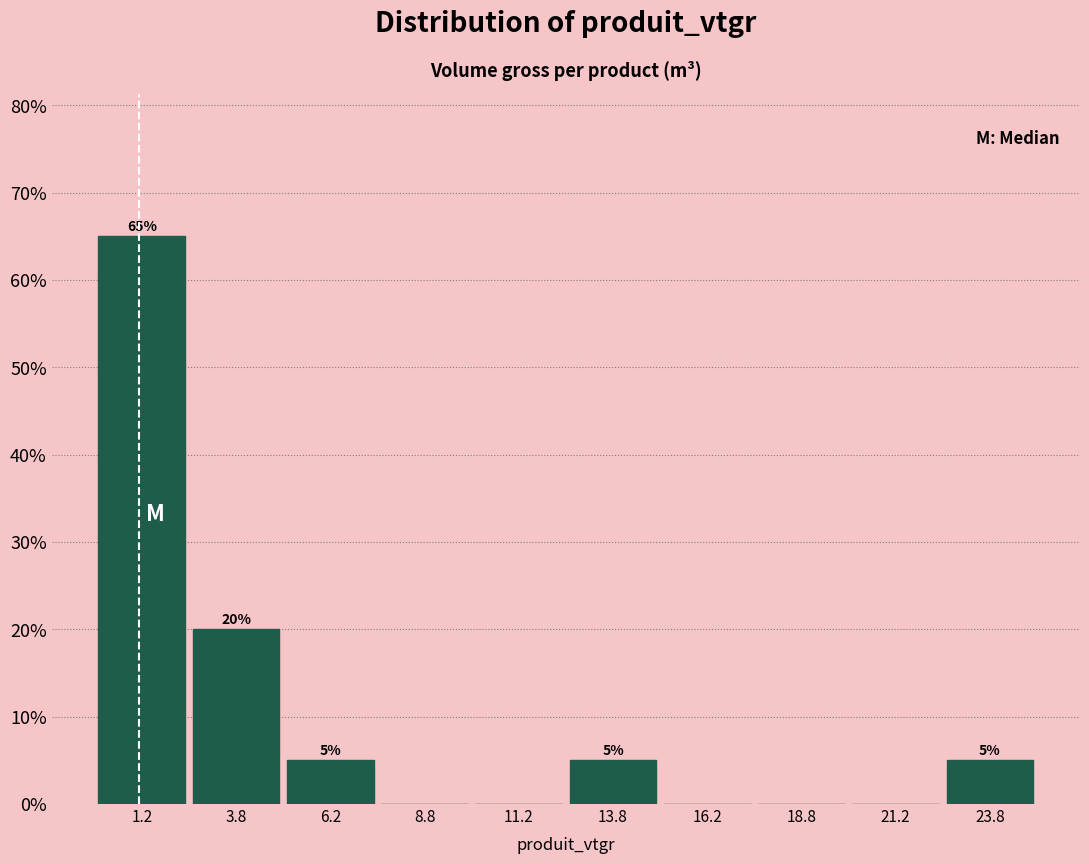

Which range on the x-axis has the tallest bar?

0.0 to 2.5